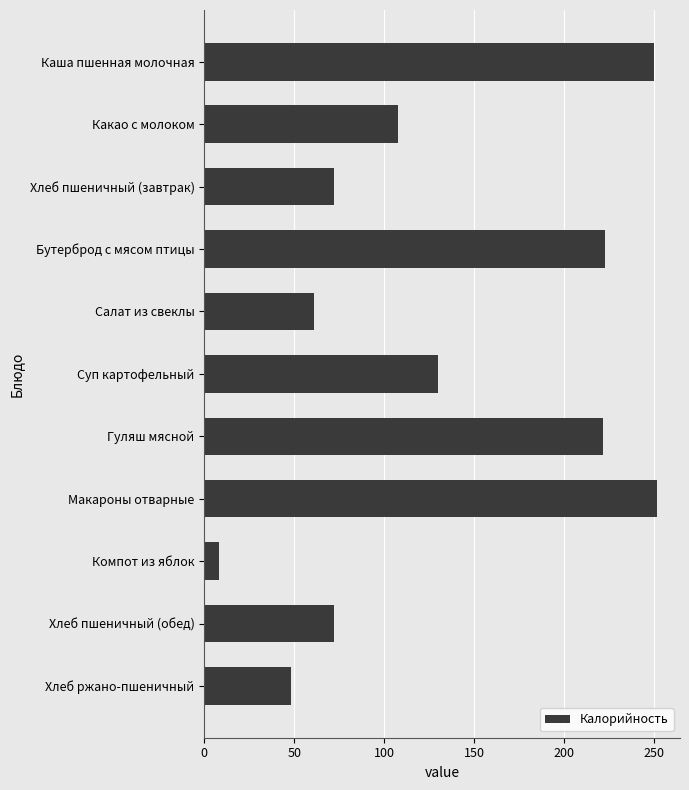

What is the average value?

131.5